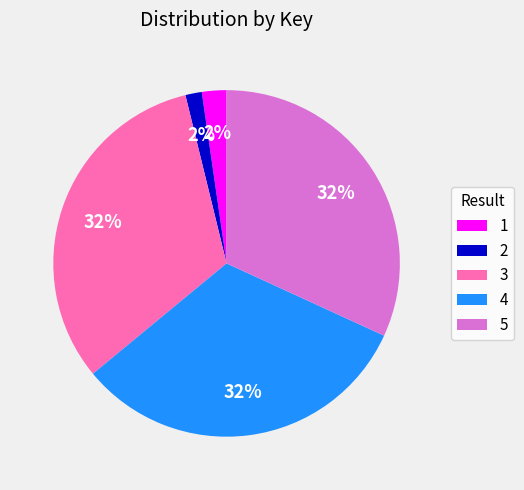

Is it true that 3 is 23% of the pie?

False